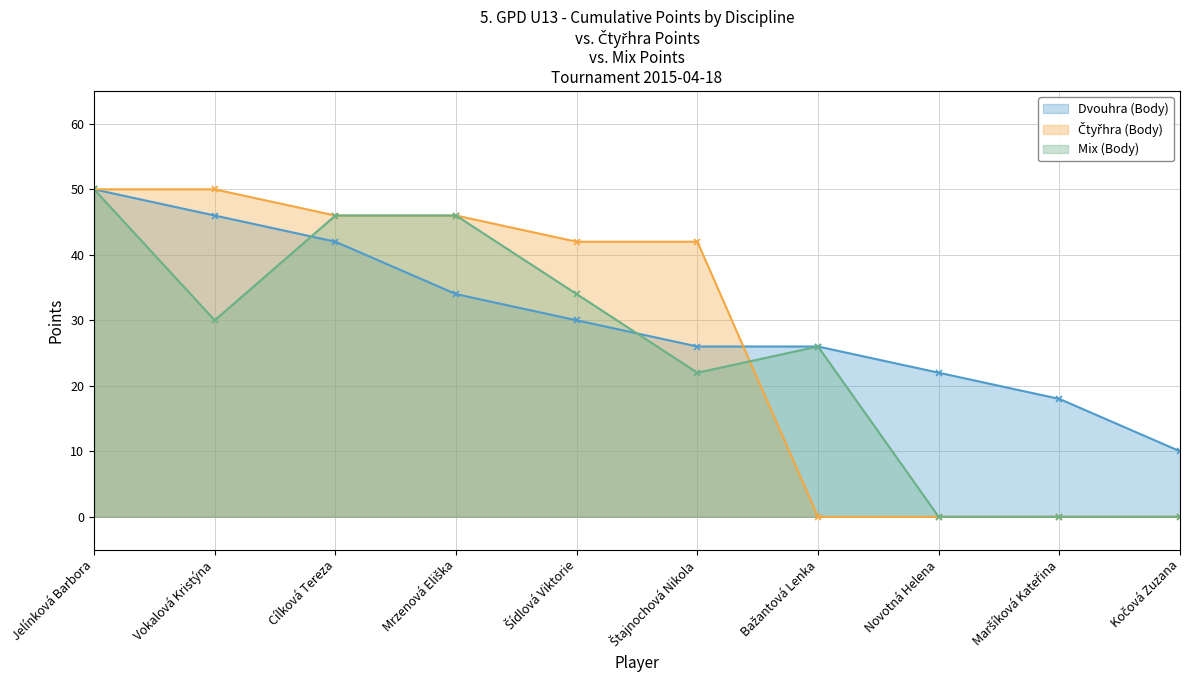

True or false: Dvouhra (Body) has more than 1 interior local peaks.

False